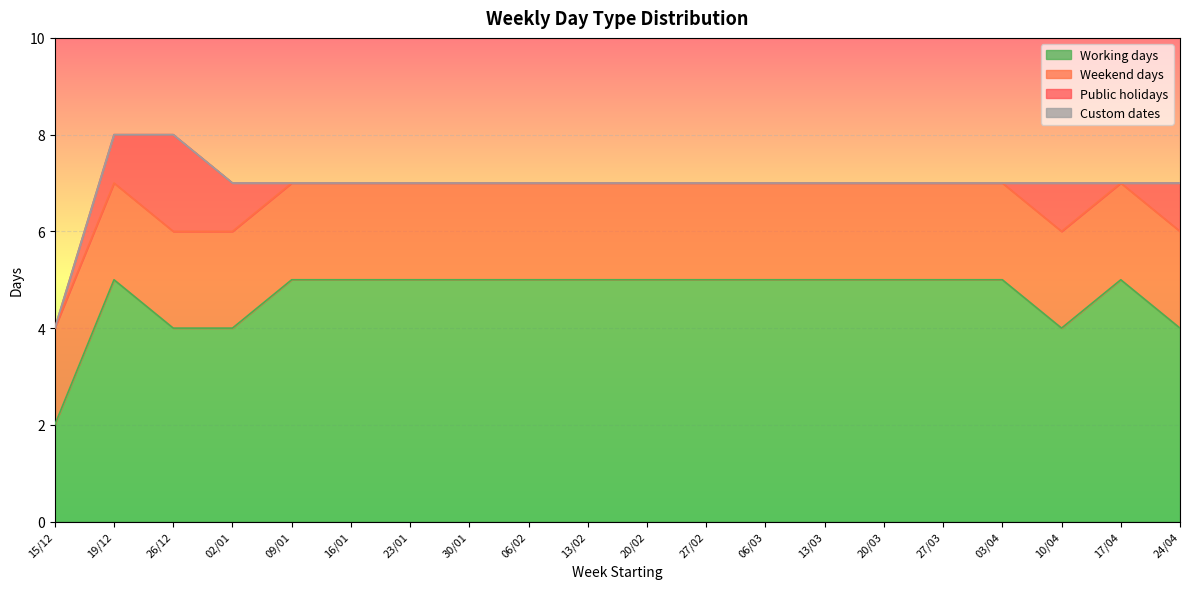

Read the Working days value at 23/01.

5